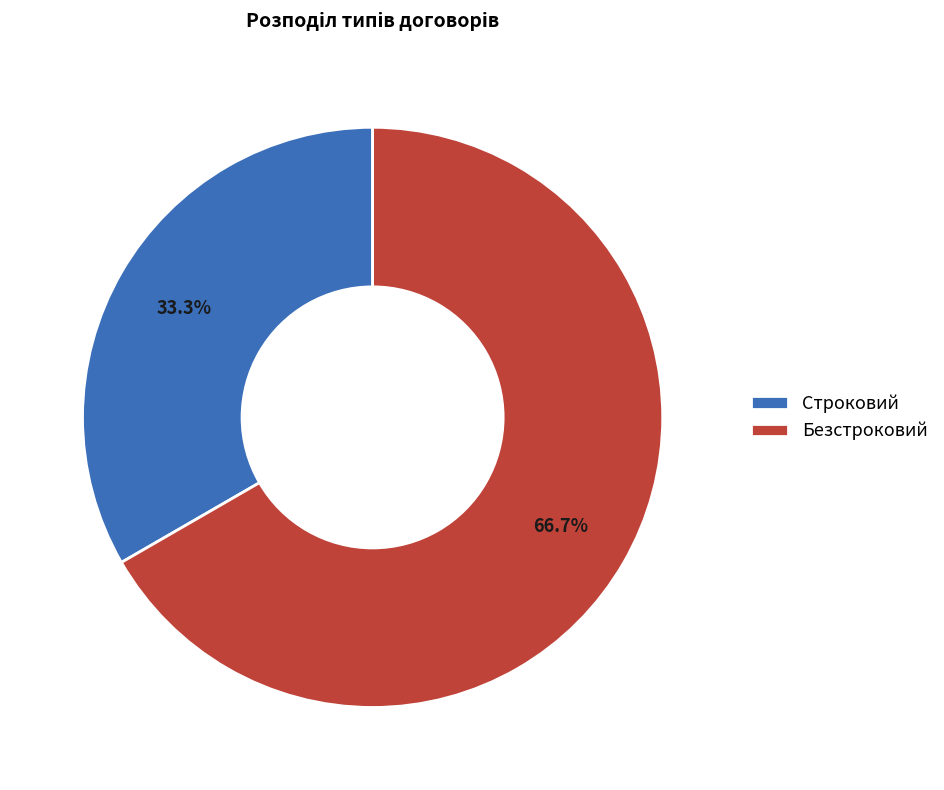

To the nearest percent, what is the combined percentage of Безстроковий and Строковий?

100%